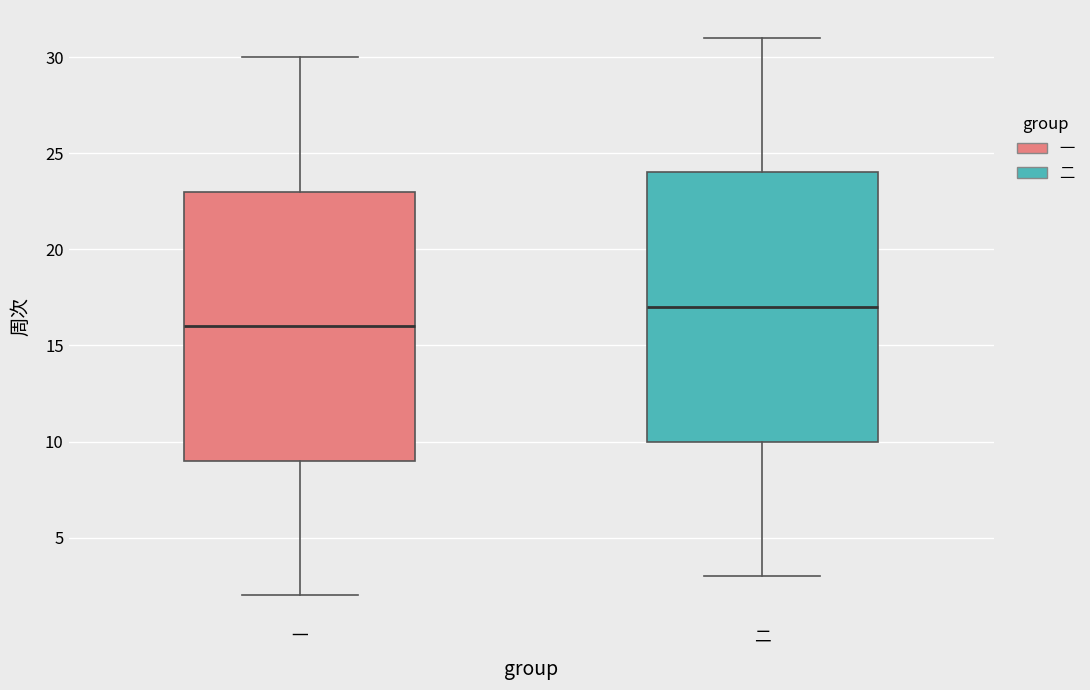

Reading left to right, read every box against the y-axis: the position of its median line, the range the box covers, and the ends of its whiskers. The values are not printed on the chart, so give them approximately, as read against the axis.

一: median 16, box 9 to 23, whiskers 2 to 30
二: median 17, box 10 to 24, whiskers 3 to 31